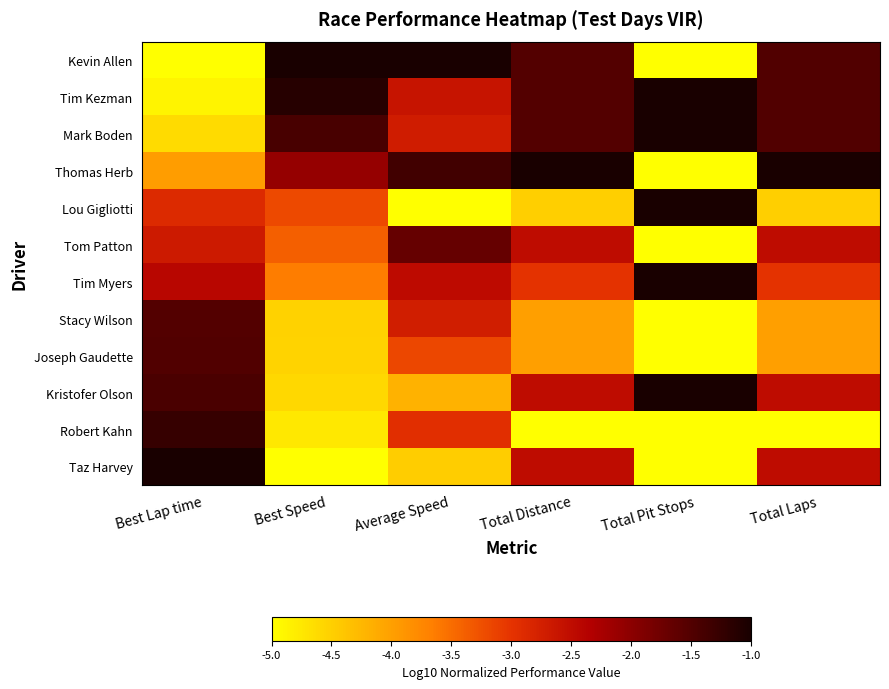

Reading left to right, transcribe all the data shown in this chart.

Kevin Allen: Best Lap time=-5.0	Best Speed=-1.0	Average Speed=-1.0	Total Distance=-1.5	Total Pit Stops=-5.0	Total Laps=-1.5
Tim Kezman: Best Lap time=-4.9	Best Speed=-1.1	Average Speed=-2.6	Total Distance=-1.5	Total Pit Stops=-1.0	Total Laps=-1.5
Mark Boden: Best Lap time=-4.6	Best Speed=-1.4	Average Speed=-2.7	Total Distance=-1.5	Total Pit Stops=-1.0	Total Laps=-1.5
Thomas Herb: Best Lap time=-4.0	Best Speed=-2.1	Average Speed=-1.4	Total Distance=-1.0	Total Pit Stops=-5.0	Total Laps=-1.0
Lou Gigliotti: Best Lap time=-2.9	Best Speed=-3.2	Average Speed=-5.0	Total Distance=-4.5	Total Pit Stops=-1.0	Total Laps=-4.5
Tom Patton: Best Lap time=-2.7	Best Speed=-3.4	Average Speed=-1.7	Total Distance=-2.5	Total Pit Stops=-5.0	Total Laps=-2.5
Tim Myers: Best Lap time=-2.4	Best Speed=-3.7	Average Speed=-2.5	Total Distance=-3.0	Total Pit Stops=-1.0	Total Laps=-3.0
Stacy Wilson: Best Lap time=-1.5	Best Speed=-4.5	Average Speed=-2.7	Total Distance=-4.0	Total Pit Stops=-5.0	Total Laps=-4.0
Joseph Gaudette: Best Lap time=-1.5	Best Speed=-4.5	Average Speed=-3.2	Total Distance=-4.0	Total Pit Stops=-5.0	Total Laps=-4.0
Kristofer Olson: Best Lap time=-1.4	Best Speed=-4.6	Average Speed=-4.2	Total Distance=-2.5	Total Pit Stops=-1.0	Total Laps=-2.5
Robert Kahn: Best Lap time=-1.3	Best Speed=-4.8	Average Speed=-2.9	Total Distance=-5.0	Total Pit Stops=-5.0	Total Laps=-5.0
Taz Harvey: Best Lap time=-1.0	Best Speed=-5.0	Average Speed=-4.5	Total Distance=-2.5	Total Pit Stops=-5.0	Total Laps=-2.5